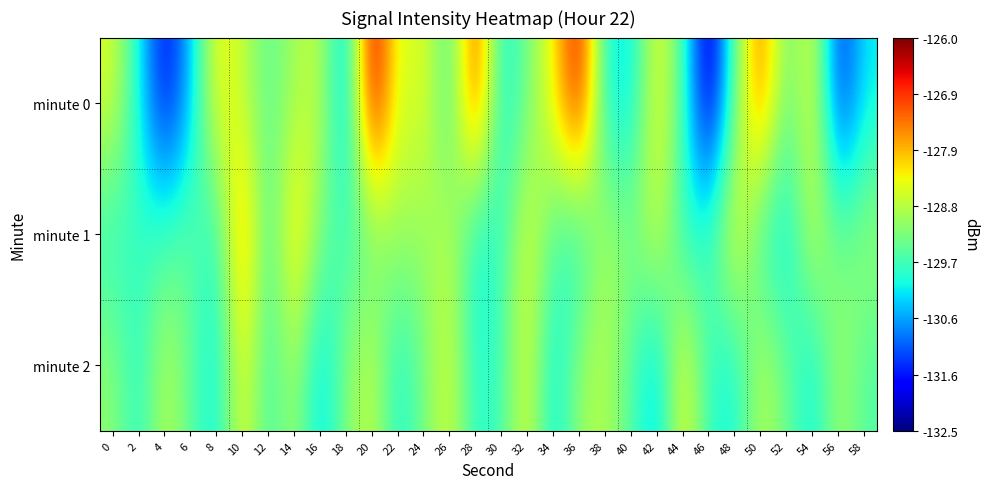

What is the spread (max minus min) of values at 6?

1.1